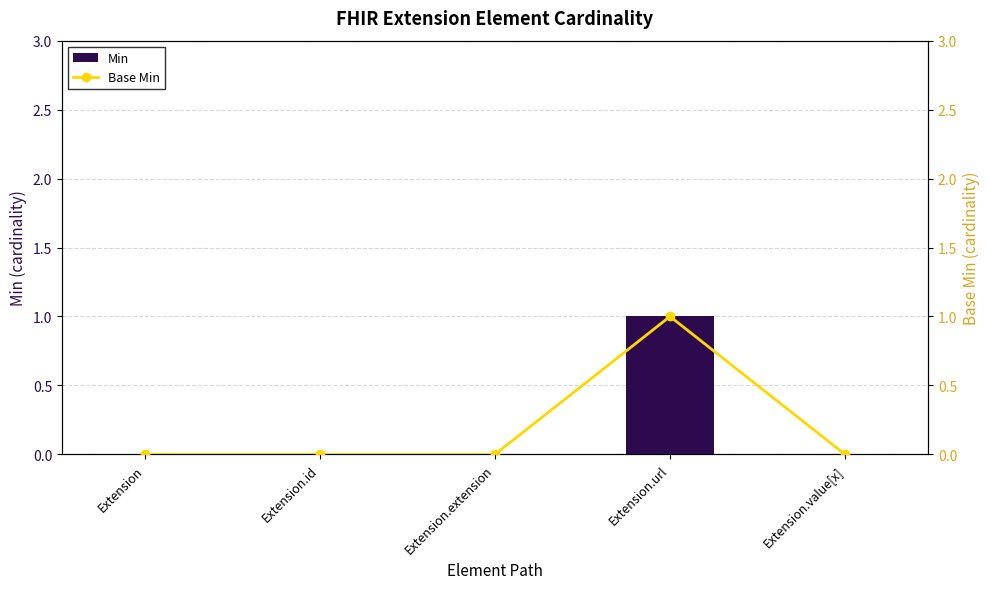

Which has a higher value, Extension.value[x] or Extension.extension?

Extension.value[x]